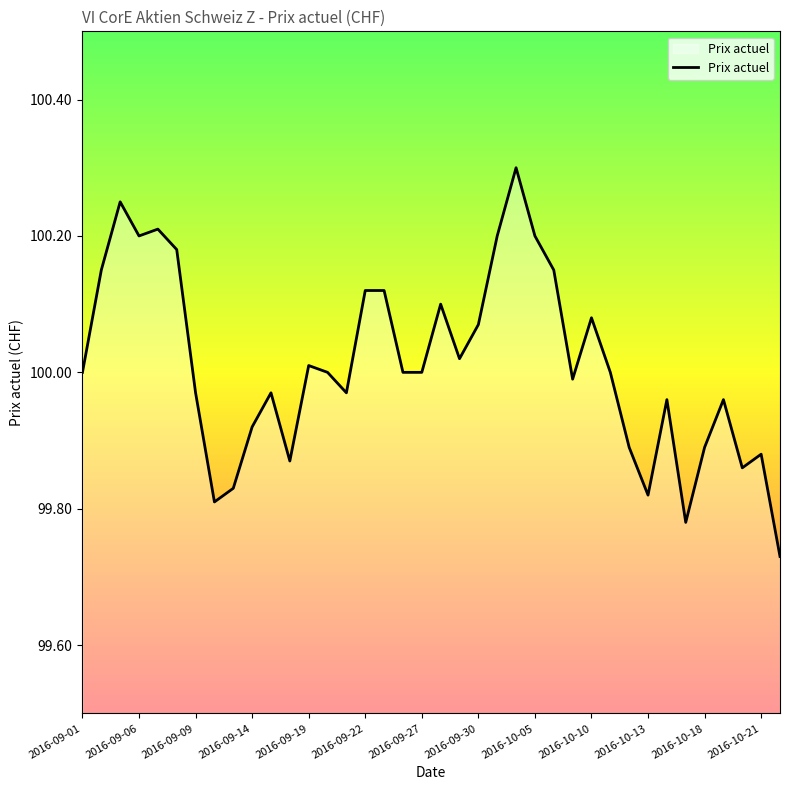

What is the greatest value displayed?

100.3